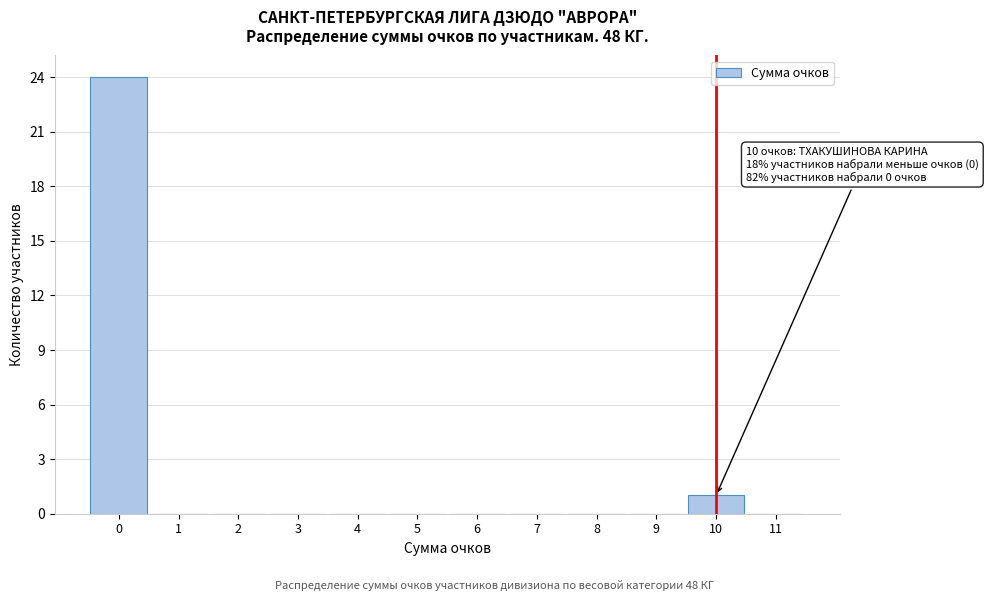

Over which range of the x-axis is the bar tallest?

-0.5 to 0.5